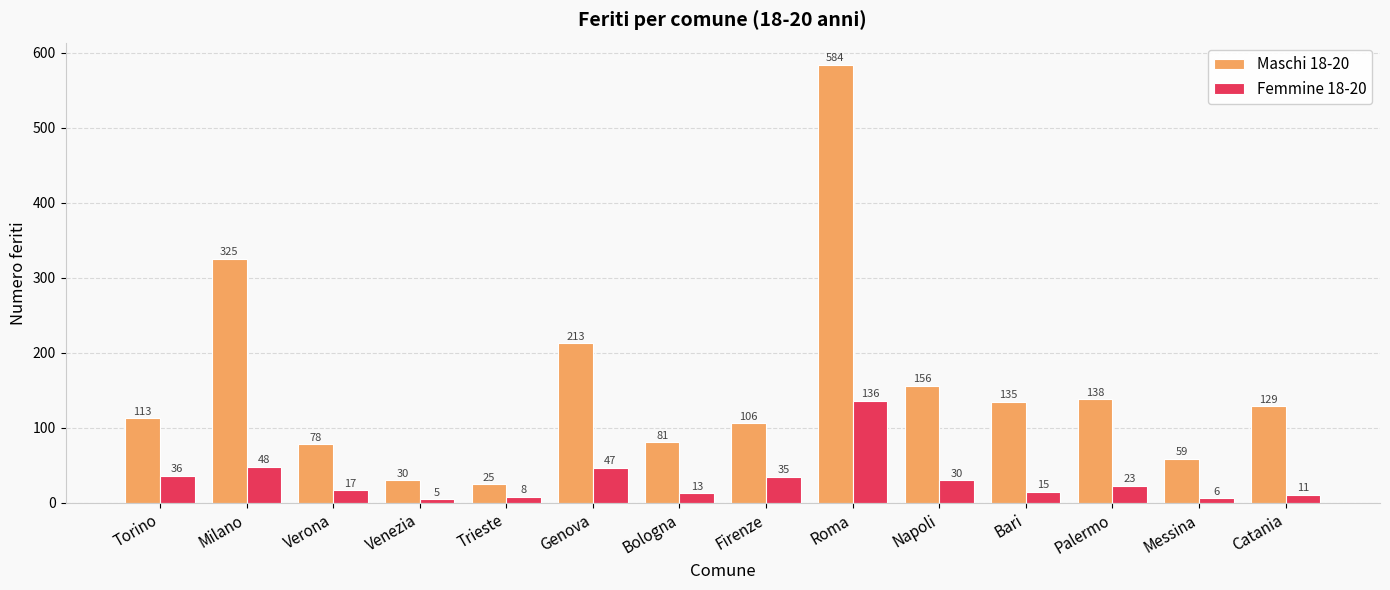

What is the label of the 4th bar from the right?

Bari